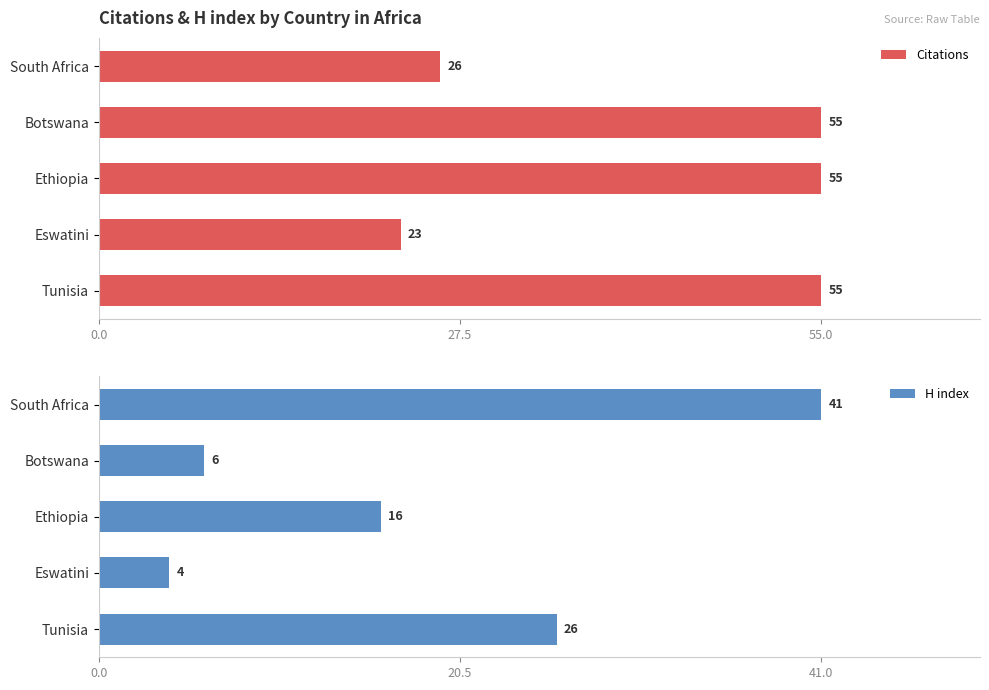

What value does the Citations series have at South Africa, to the nearest 10?

30